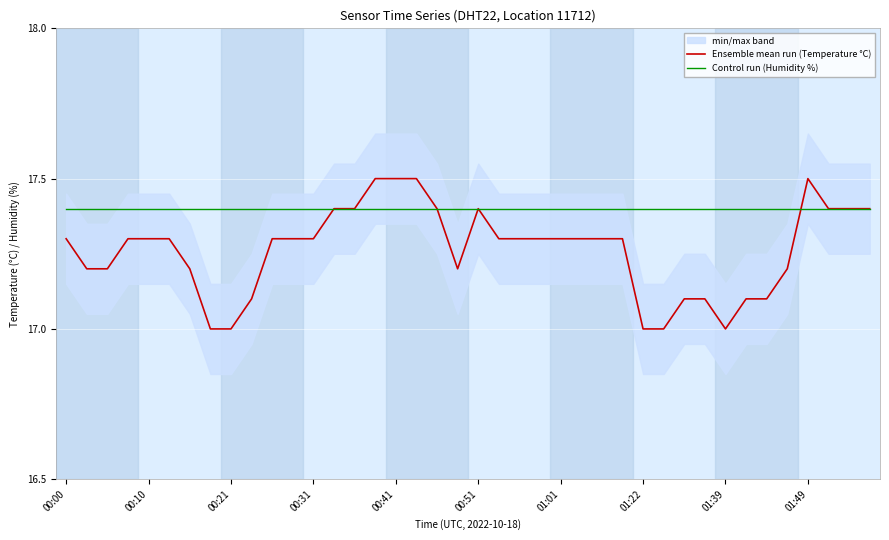

What is the total value across all series at 17?

34.9